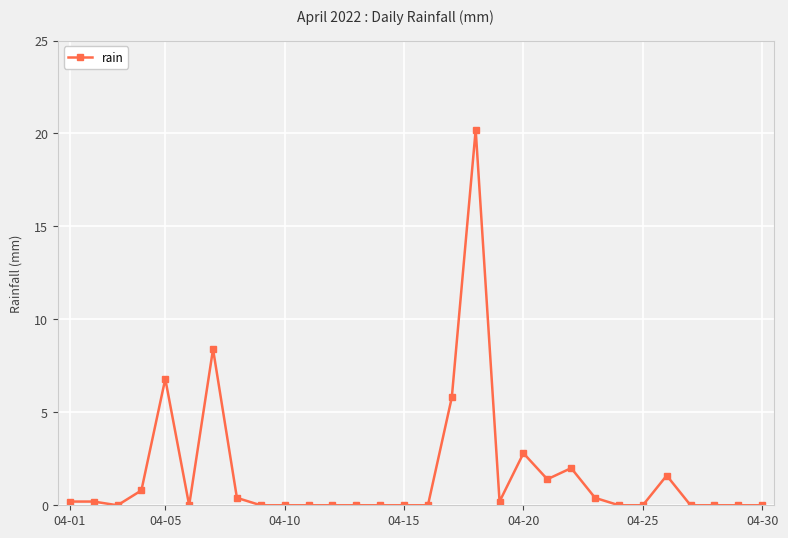

Reading right to left, transcribe all the data shown in this chart.

0.0	0.0	0.0	0.0	1.6	0.0	0.0	0.4	2.0	1.4	2.8	0.2	20.2	5.8	0.0	0.0	0.0	0.0	0.0	0.0	0.0	0.0	0.4	8.4	0.0	6.8	0.8	0.0	0.2	0.2